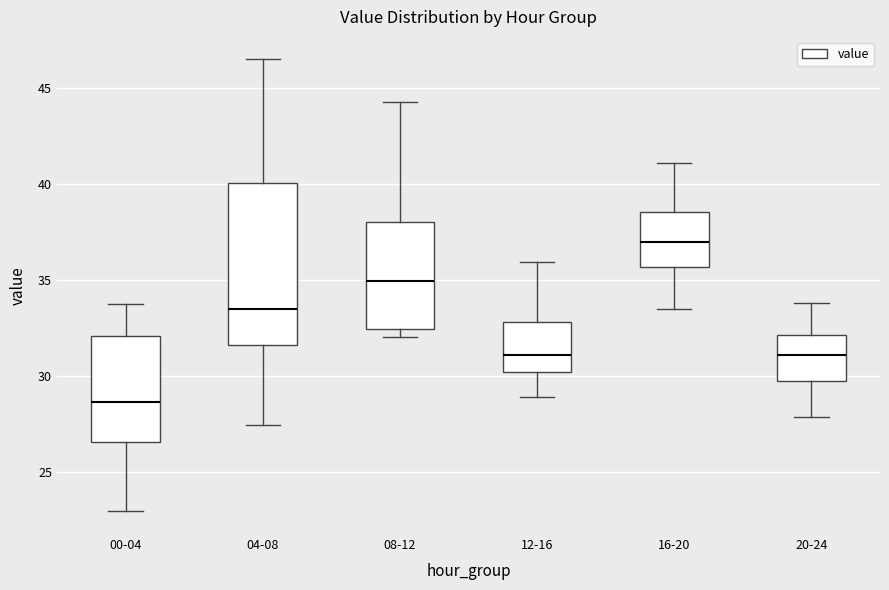

Reading left to right, transcribe this box plot: for each box, give where its median line is, the range the box spans, and where its two whiskers end, as read against the y-axis. The values are not printed on the chart, so give them approximately, as read against the axis.

00-04: median 28.5, box 26.5 to 32.0, whiskers 23.0 to 33.5
04-08: median 33.5, box 31.5 to 40.0, whiskers 27.5 to 46.5
08-12: median 35.0, box 32.5 to 38.0, whiskers 32.0 to 44.5
12-16: median 31.0, box 30.0 to 33.0, whiskers 29.0 to 36.0
16-20: median 37.0, box 35.5 to 38.5, whiskers 33.5 to 41.0
20-24: median 31.0, box 30.0 to 32.0, whiskers 28.0 to 34.0